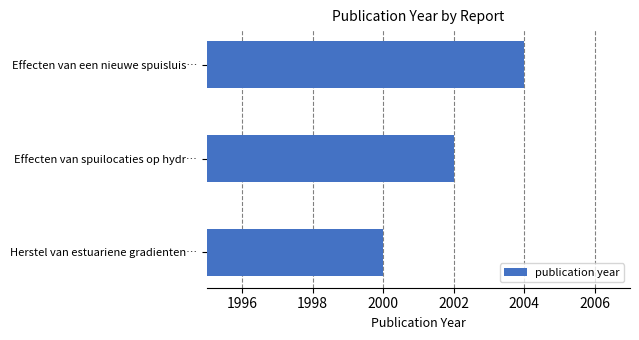

Where is the data nearest to the value 2002?

Effecten van spuilocaties op hydr…